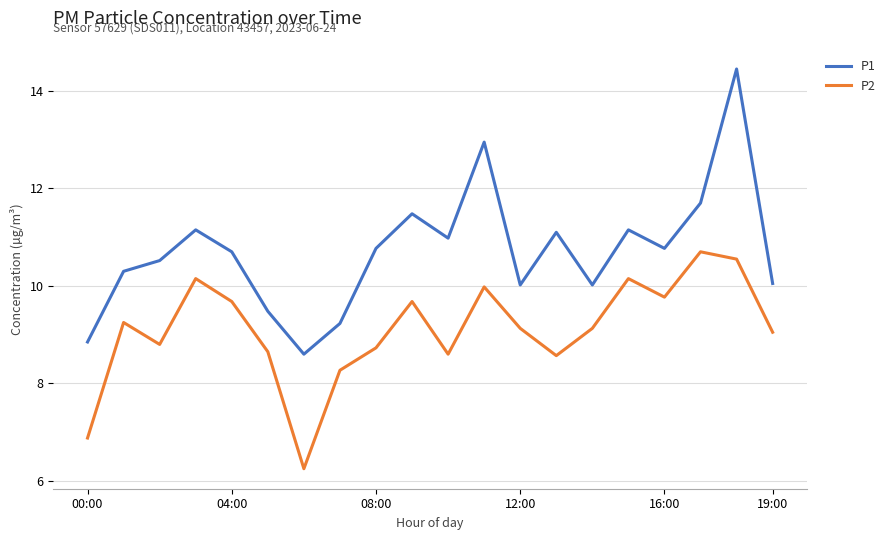

List the series in order of their overall mean, highest first.

P1, P2